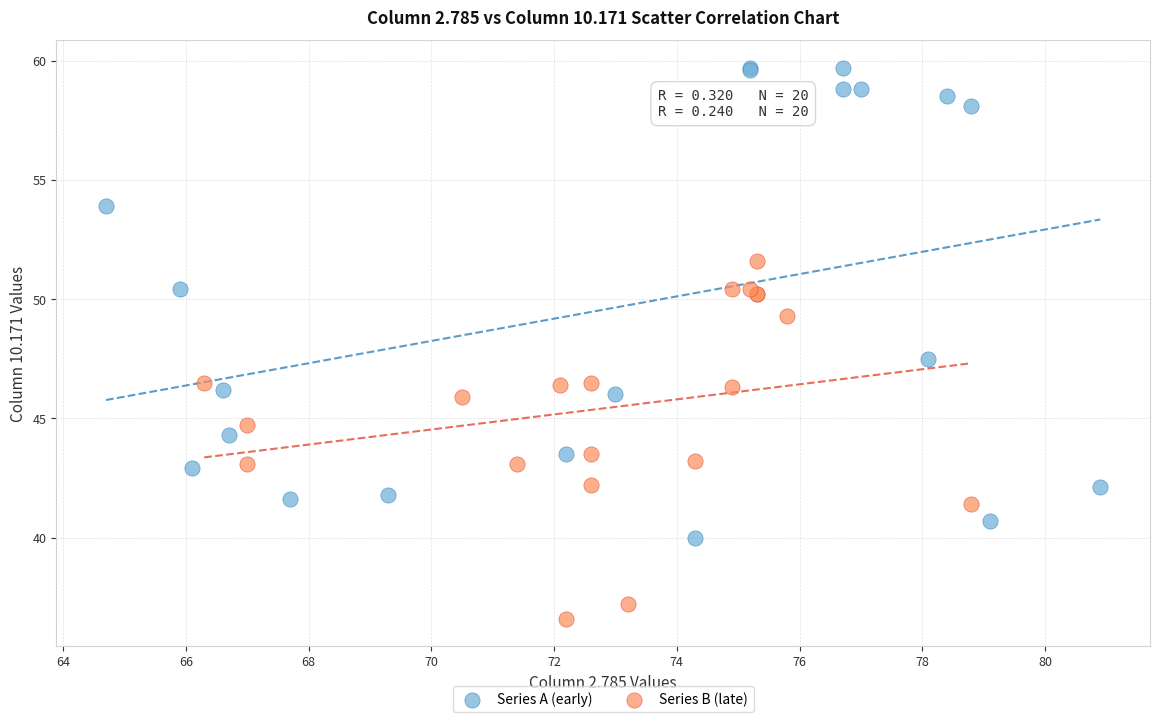

Which series has the largest Y range (max minus min)?

Series A (early)